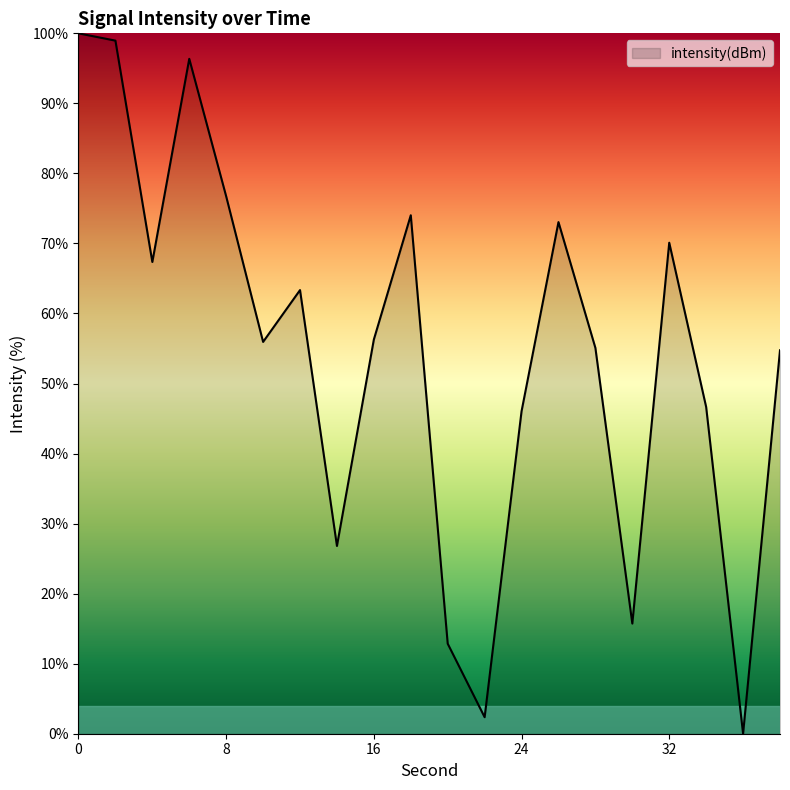

What is the maximum value shown in the chart?

100.0